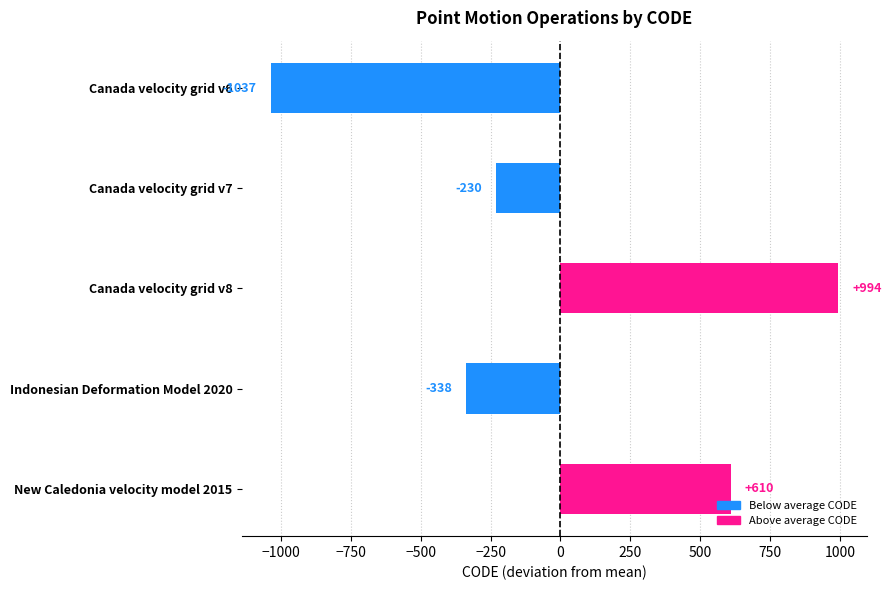

Which has a higher value, Canada velocity grid v8 or Canada velocity grid v6?

Canada velocity grid v8